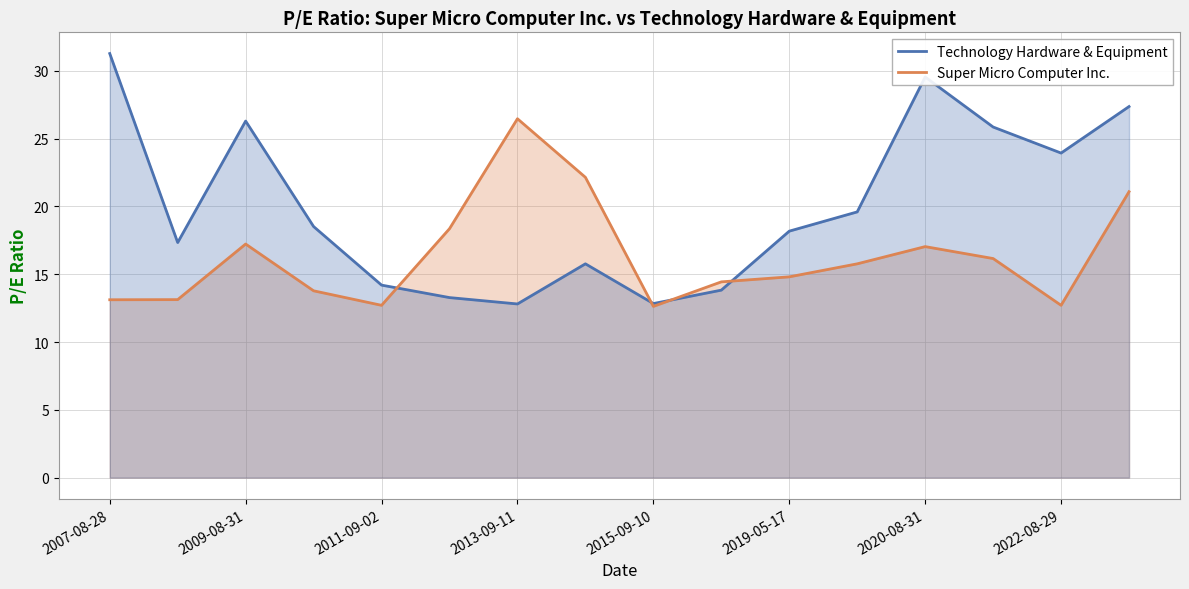

Which category has the highest value in the Technology Hardware & Equipment series?

2007-08-28